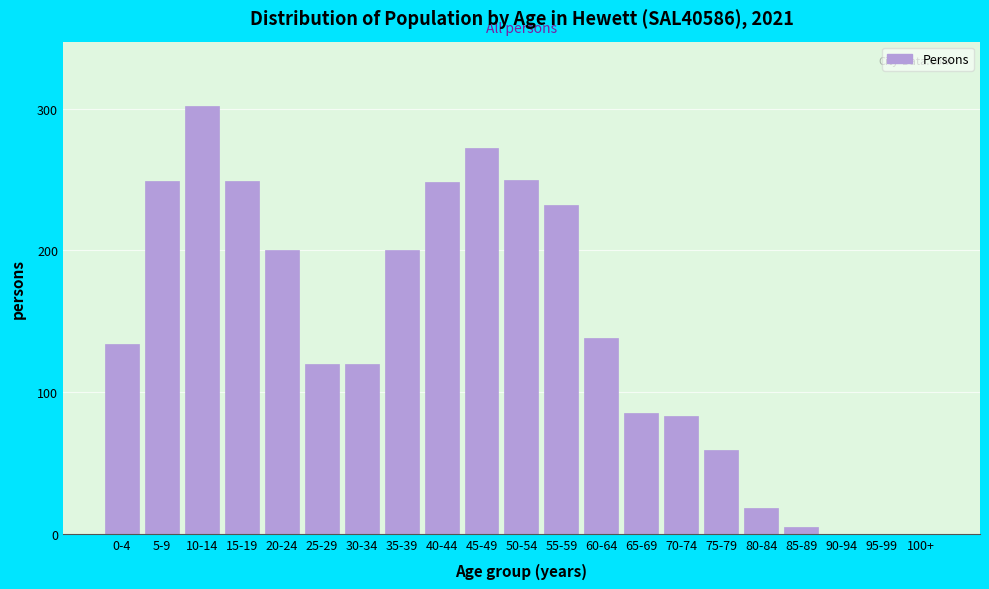

What is the greatest value displayed?

302